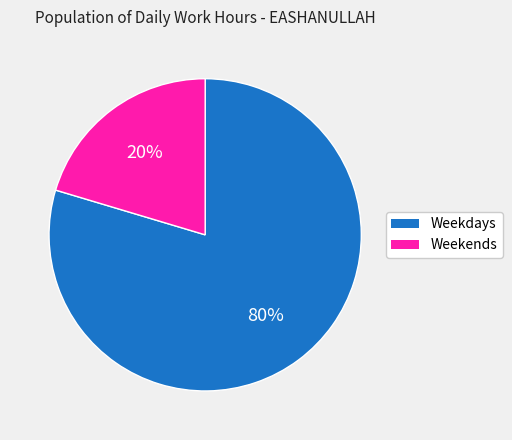

Count the number of slices in the pie.

2